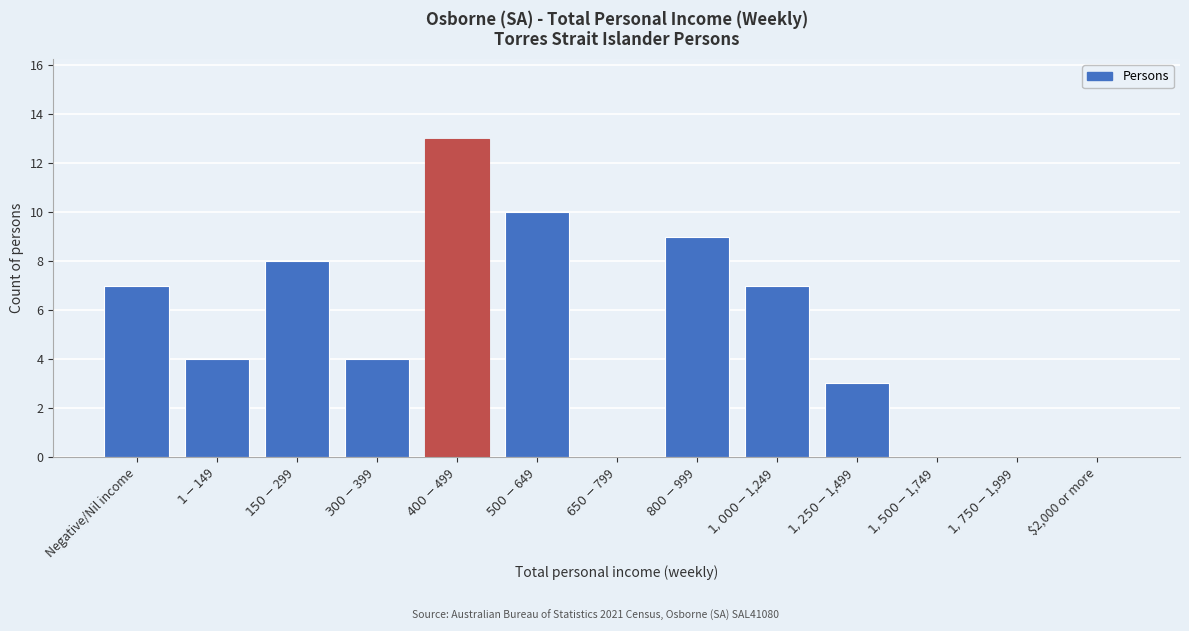

What is the greatest value displayed?

13